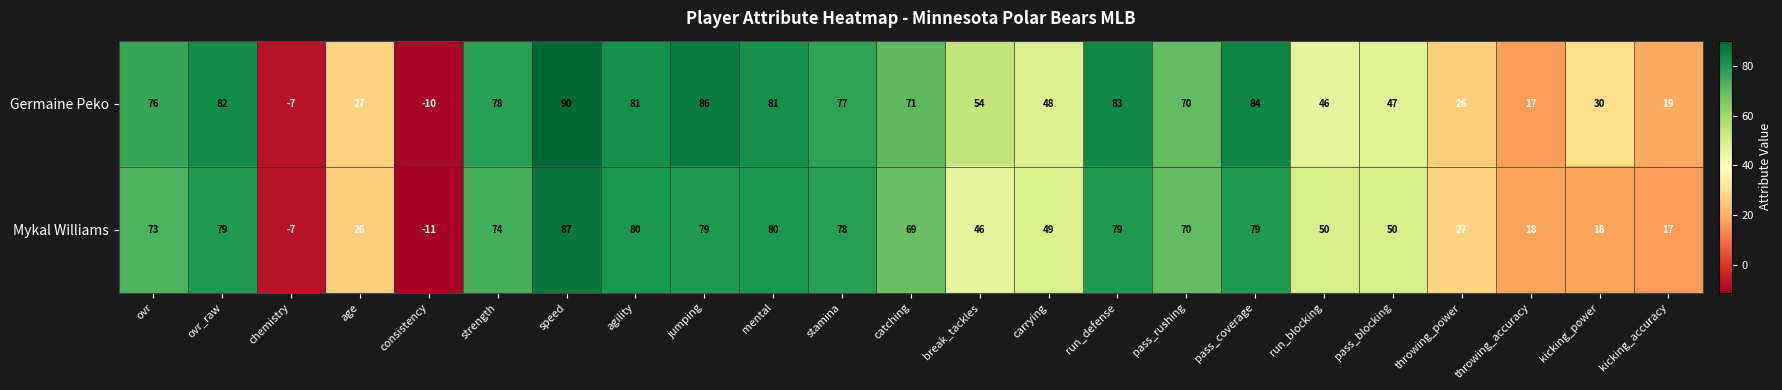

What is the maximum value shown in the chart?

90